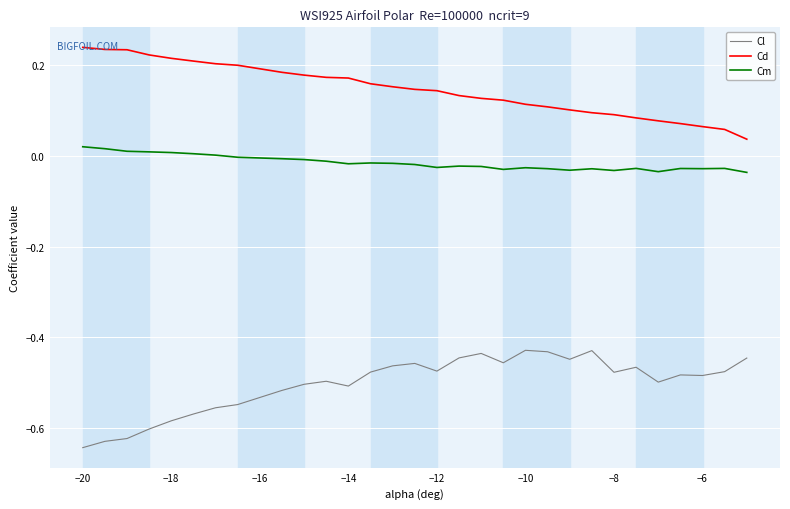

Rank the series by their maximum value, from lowest to highest.

Cl, Cm, Cd